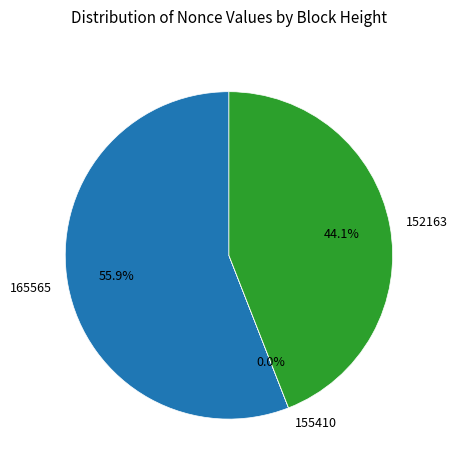

Is 152163 the majority of the pie?

No